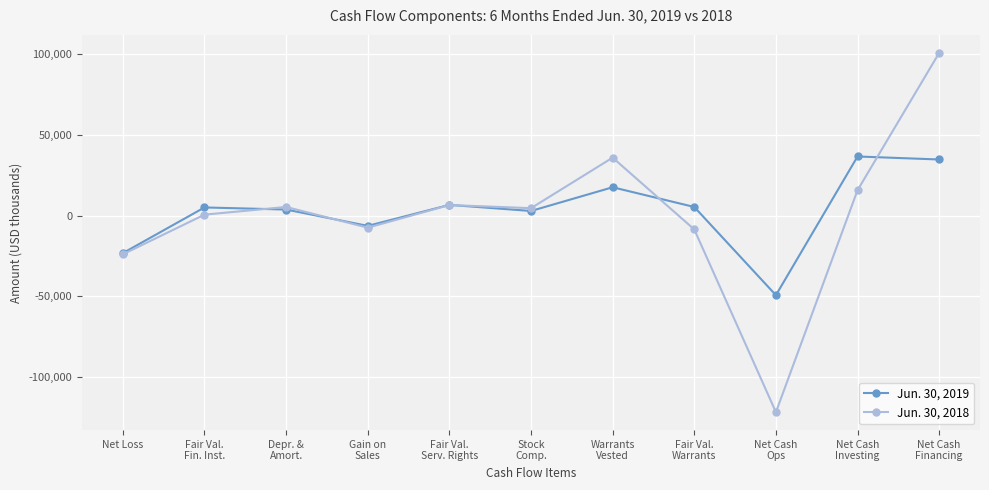

Which series changed the most between Stock
Comp. and Net Cash
Financing?

Jun. 30, 2018